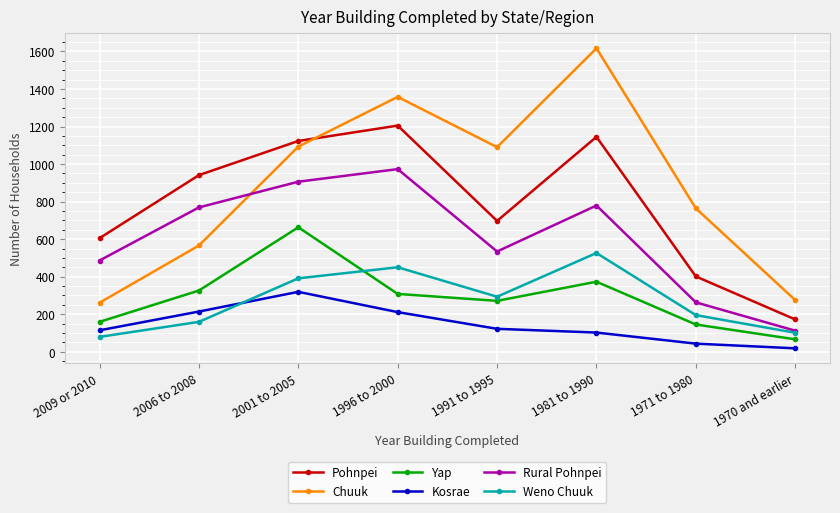

How many distinct data groups are displayed?

6